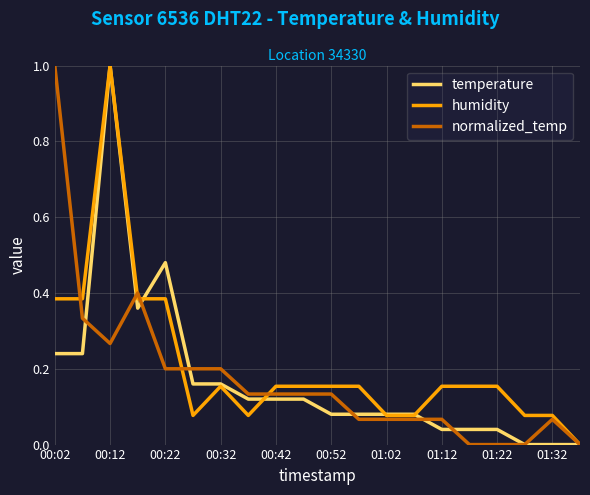

What is the greatest value displayed?

1.0